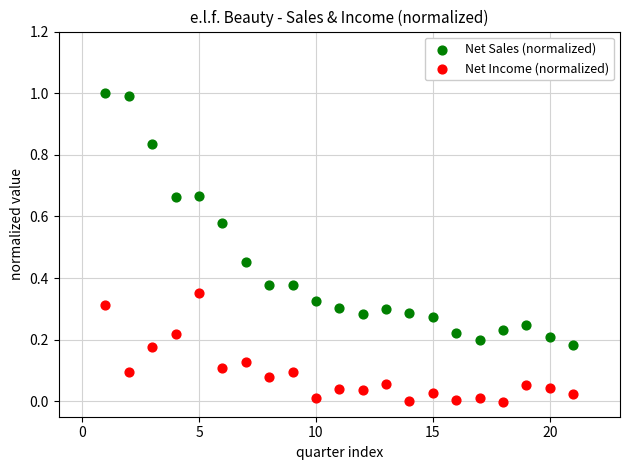

Which series contains the highest Y value?

Net Sales (normalized)